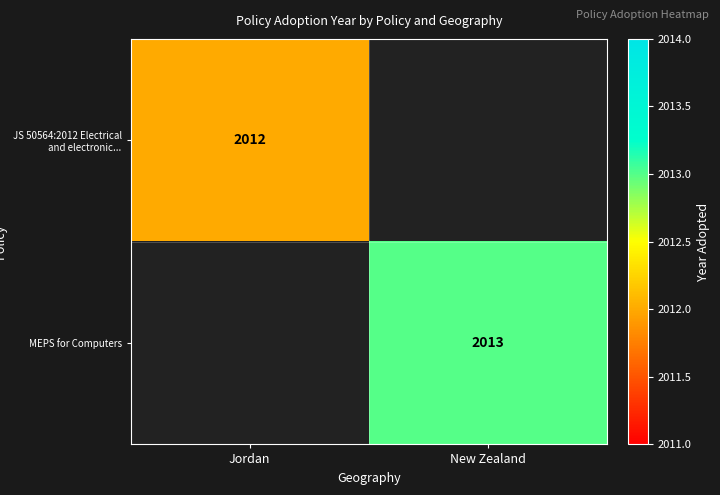

At how many categories does at least one series exceed 2012?

1